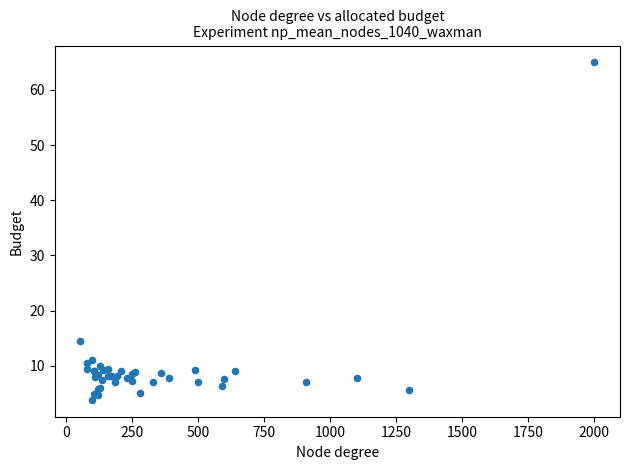

What Y value in the scatter plot is closest to 34?

14.5